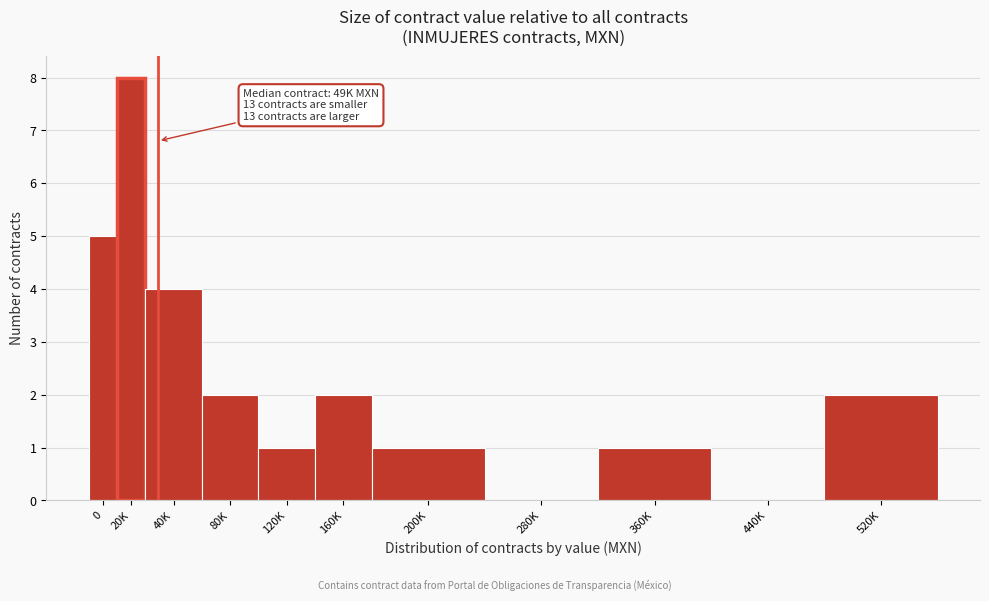

Reading right to left, extract all data points from this chart.

520K=2	440K=0	360K=1	280K=0	200K=1	160K=2	120K=1	80K=2	40K=4	20K=8	0=5